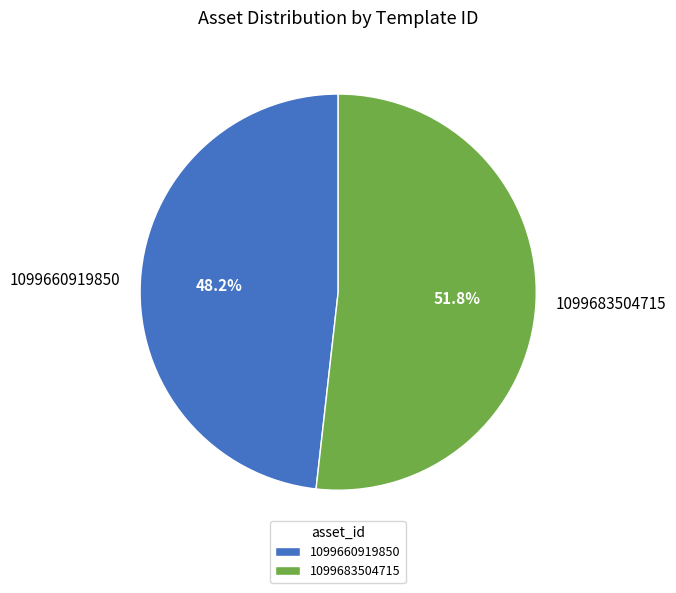

Does 1099683504715 represent more than half of the total?

Yes